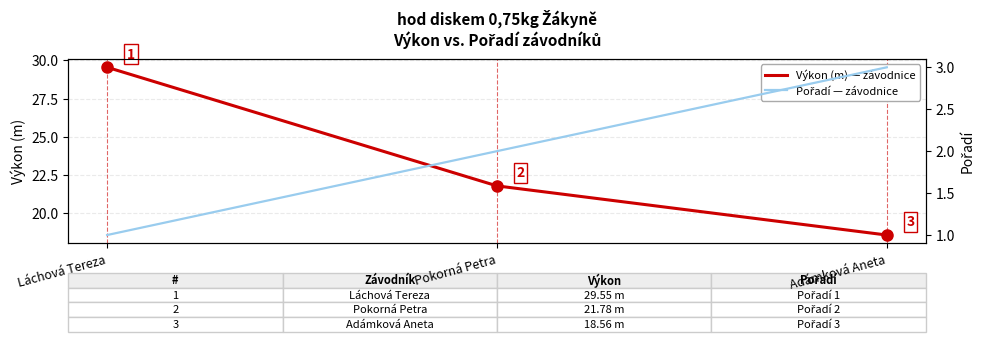

Which category has the lowest value across all series?

Láchová Tereza